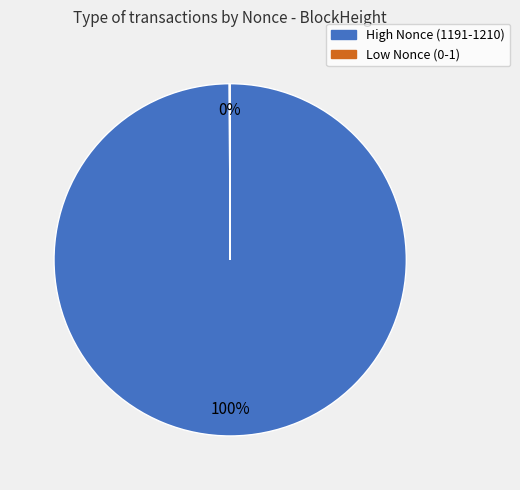

Is there any slice that represents more than half of the pie?

Yes